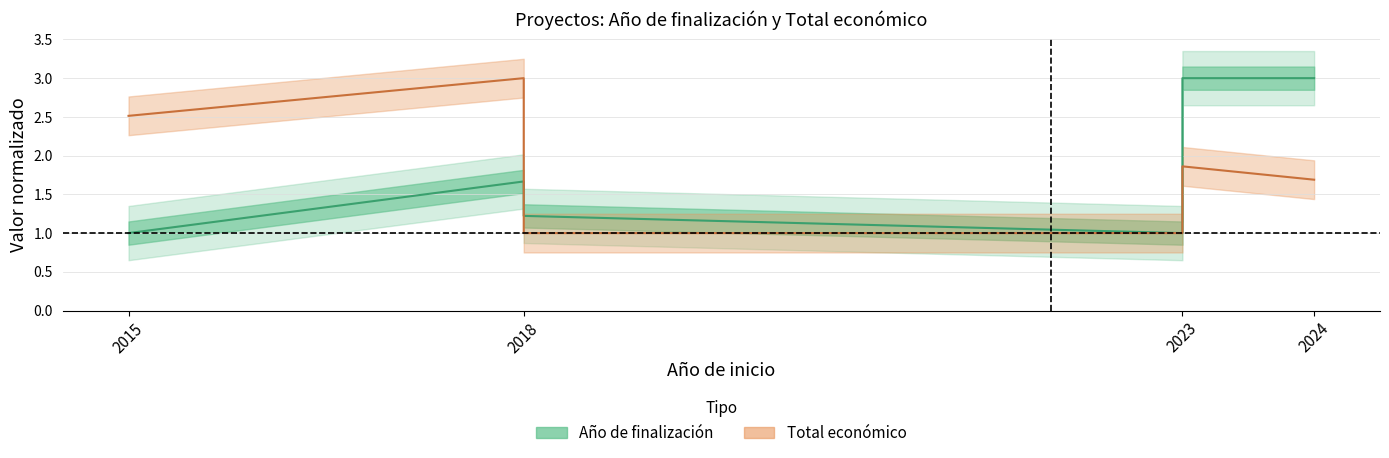

Does the chart display data point markers on the line(s)?

No